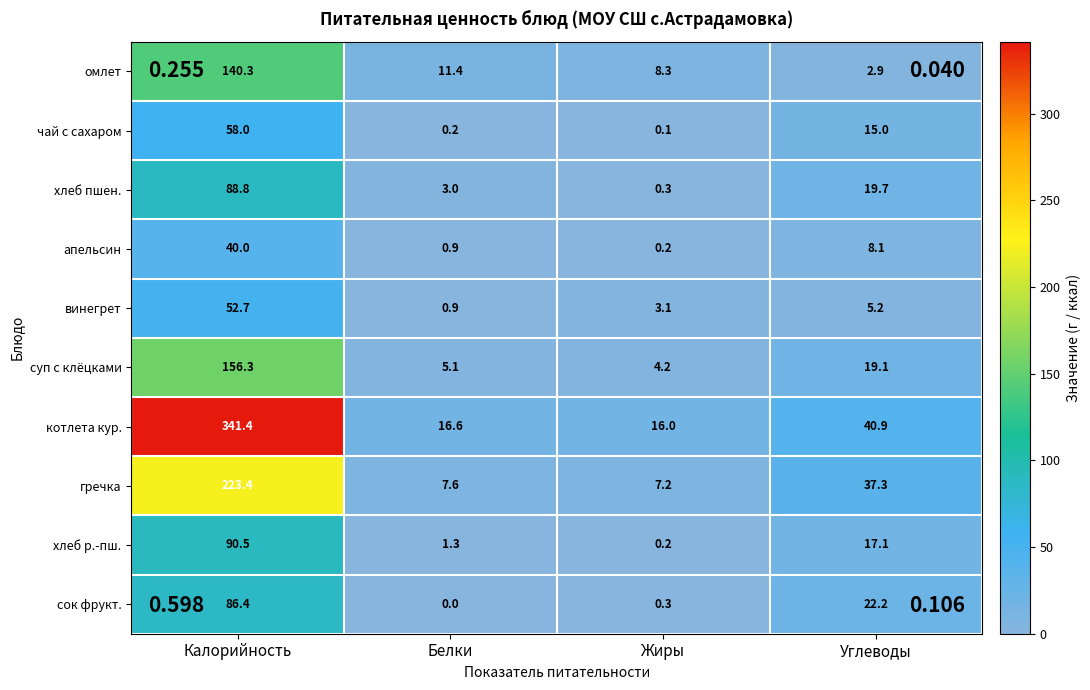

At which category is the sum across all series the highest?

Калорийность